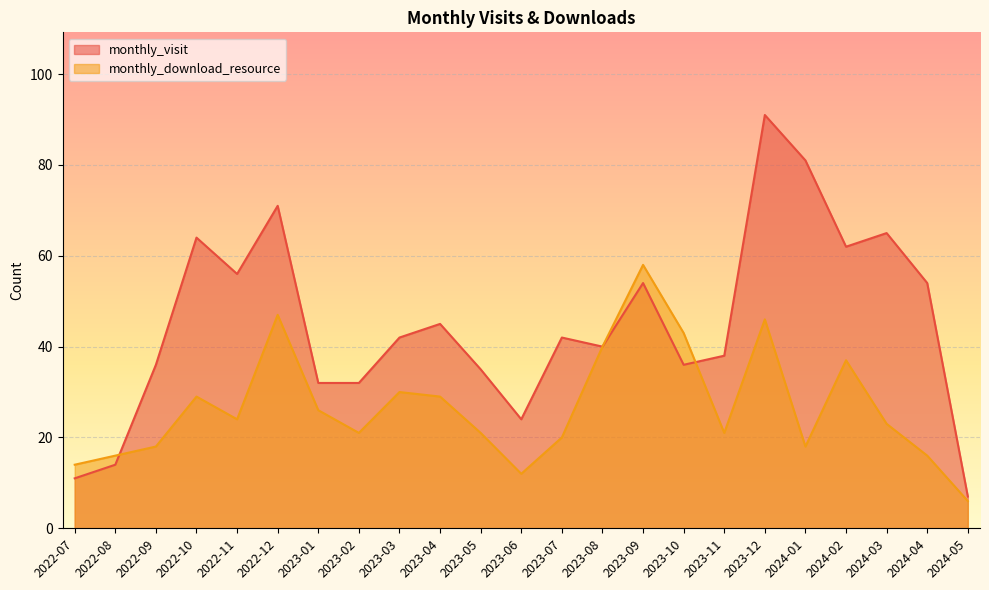

What is the total value across all series at 2023-06?

36